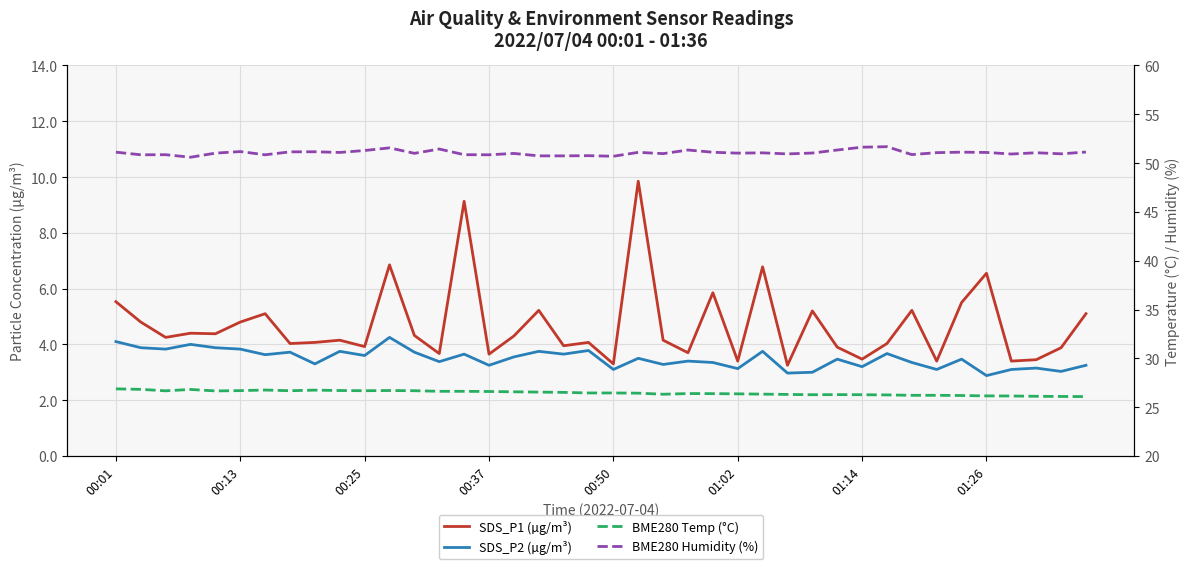

What is the spread (max minus min) of values at 9?

47.3